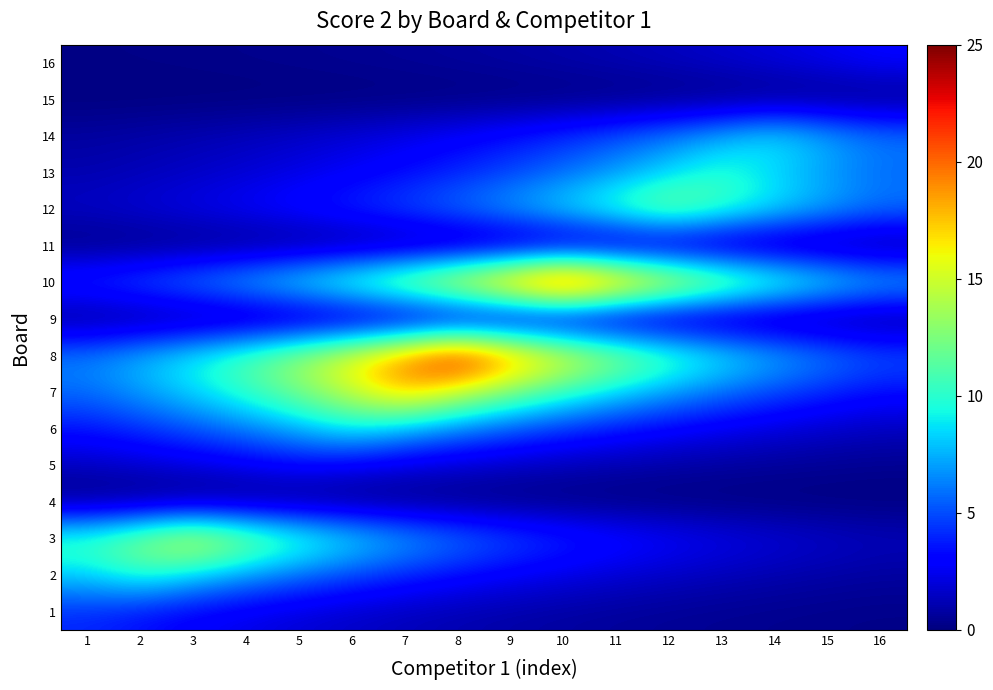

At how many categories does at least one series exceed 19?

5